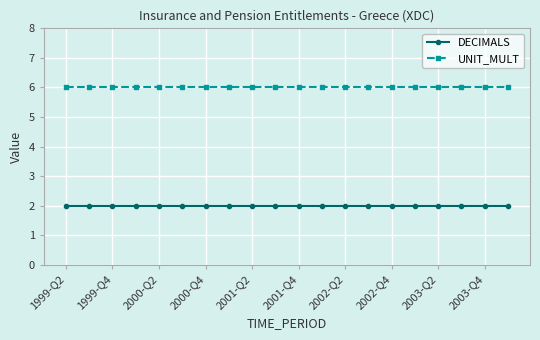

What is the value of the UNIT_MULT point at the 12th from the left?

6